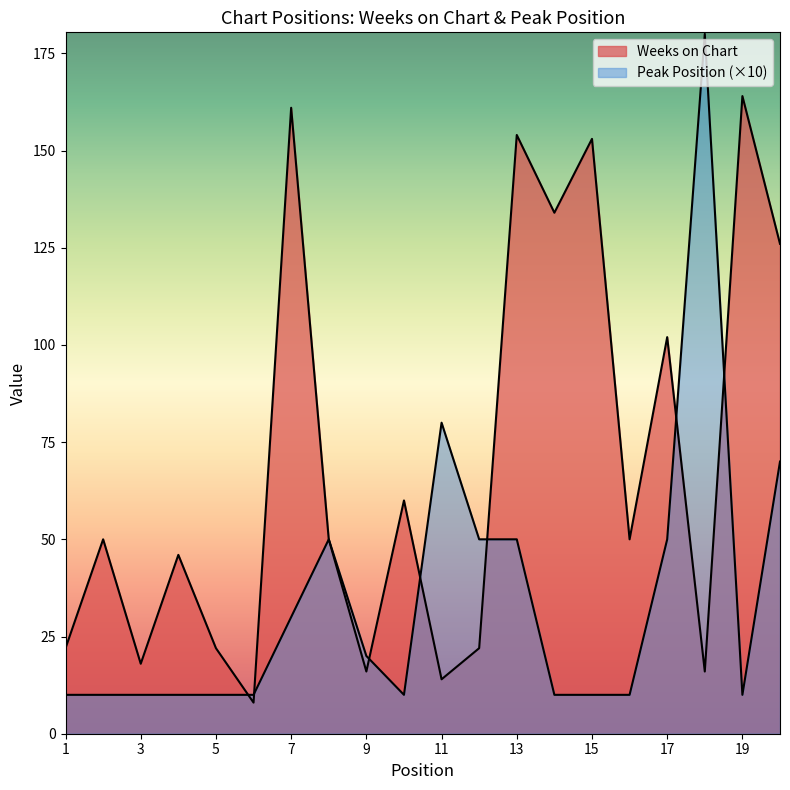

How many values in the Peak Position series exceed 10?

9